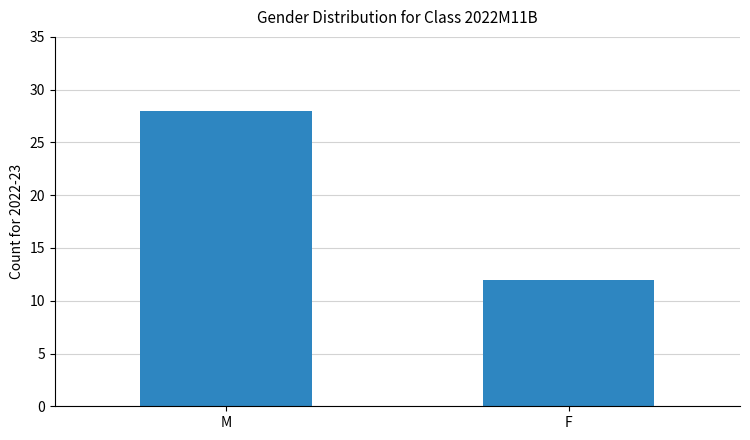

At which category does the chart reach its peak across all series?

M